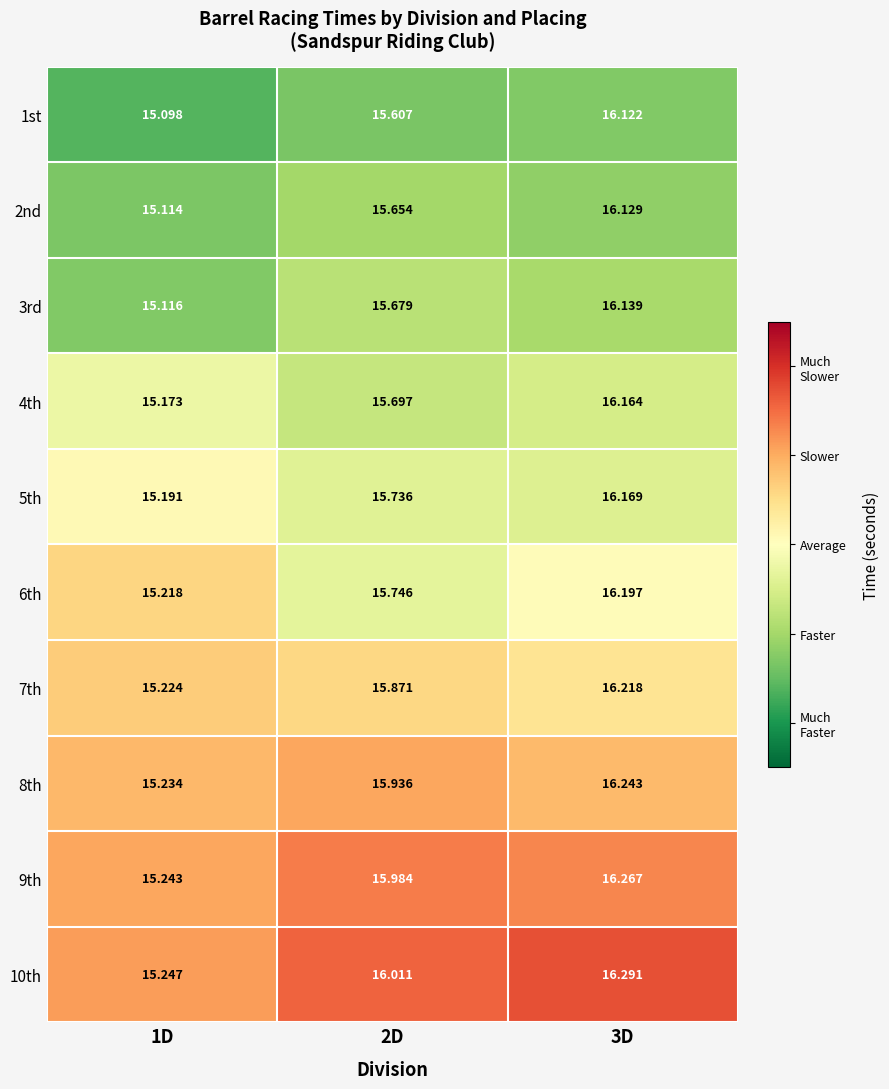

Which has a higher value, 3D or 2D?

3D